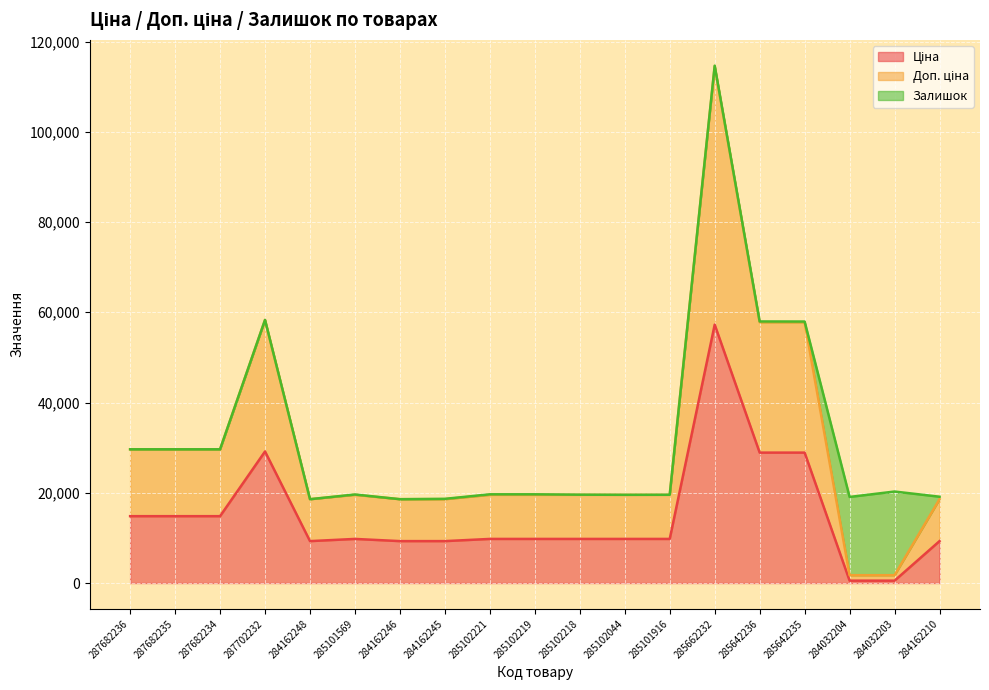

What is the label of the 6th point from the left?

285101569